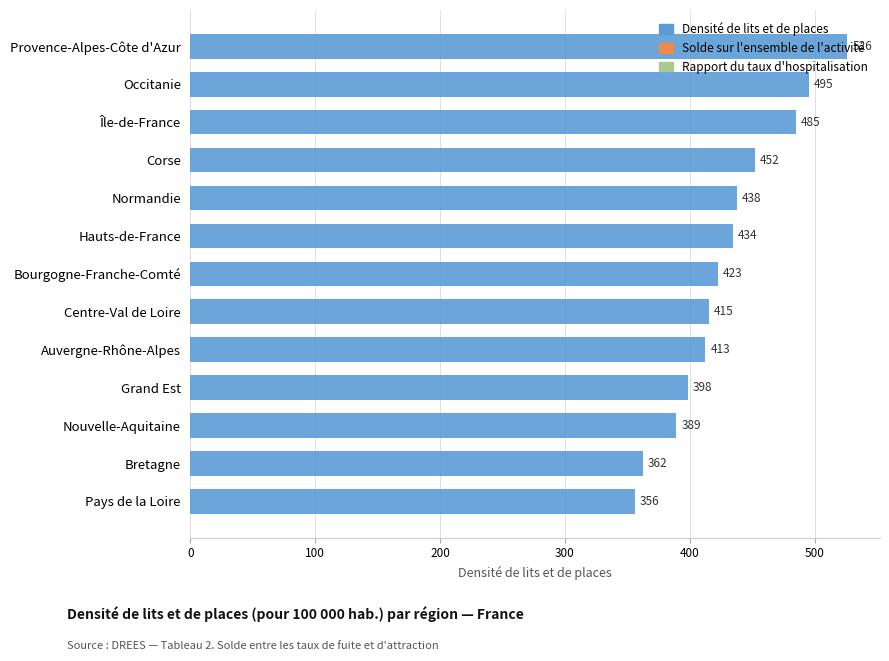

What is the average value?

429.7